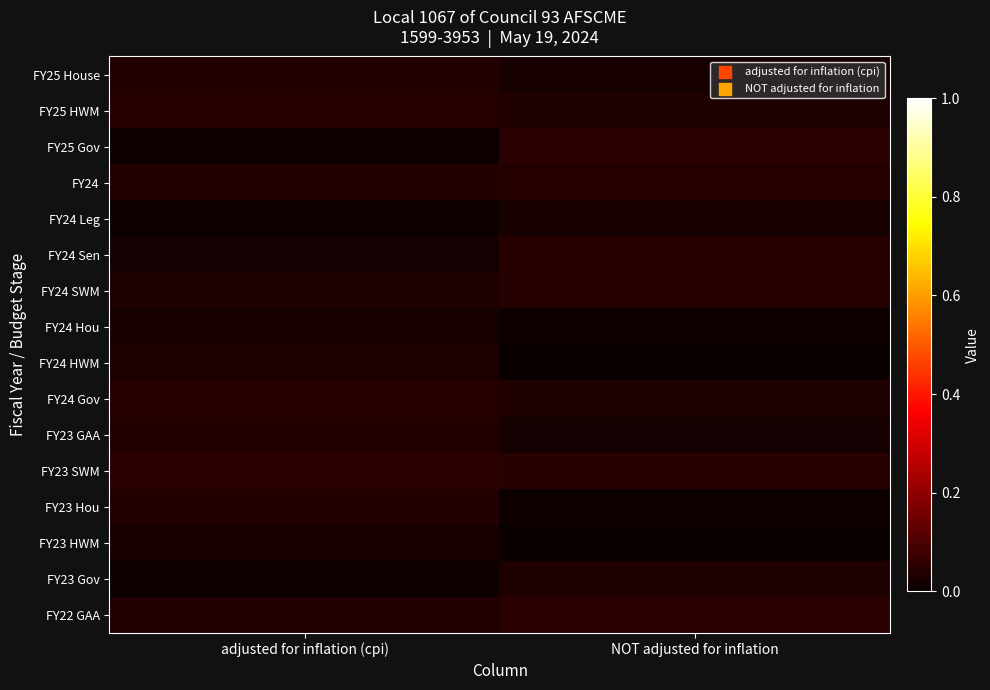

Reading left to right, what are all the values shown in this chart?

FY25 House: adjusted for inflation (cpi)=0.0	NOT adjusted for inflation=0.0
FY25 HWM: adjusted for inflation (cpi)=0.0	NOT adjusted for inflation=0.0
FY25 Gov: adjusted for inflation (cpi)=0.0	NOT adjusted for inflation=0.0
FY24: adjusted for inflation (cpi)=0.0	NOT adjusted for inflation=0.0
FY24 Leg: adjusted for inflation (cpi)=0.0	NOT adjusted for inflation=0.0
FY24 Sen: adjusted for inflation (cpi)=0.0	NOT adjusted for inflation=0.0
FY24 SWM: adjusted for inflation (cpi)=0.0	NOT adjusted for inflation=0.0
FY24 Hou: adjusted for inflation (cpi)=0.0	NOT adjusted for inflation=0.0
FY24 HWM: adjusted for inflation (cpi)=0.0	NOT adjusted for inflation=0.0
FY24 Gov: adjusted for inflation (cpi)=0.0	NOT adjusted for inflation=0.0
FY23 GAA: adjusted for inflation (cpi)=0.0	NOT adjusted for inflation=0.0
FY23 SWM: adjusted for inflation (cpi)=0.0	NOT adjusted for inflation=0.0
FY23 Hou: adjusted for inflation (cpi)=0.0	NOT adjusted for inflation=0.0
FY23 HWM: adjusted for inflation (cpi)=0.0	NOT adjusted for inflation=0.0
FY23 Gov: adjusted for inflation (cpi)=0.0	NOT adjusted for inflation=0.0
FY22 GAA: adjusted for inflation (cpi)=0.0	NOT adjusted for inflation=0.0